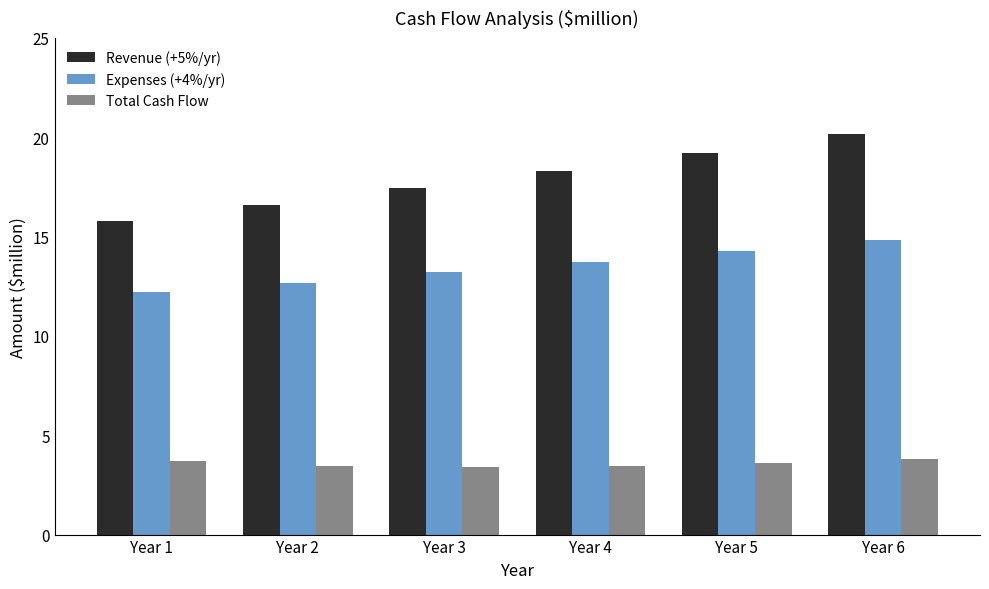

What is the value of the Revenue (+5%/yr) bar at the 2nd from the left?

16.6